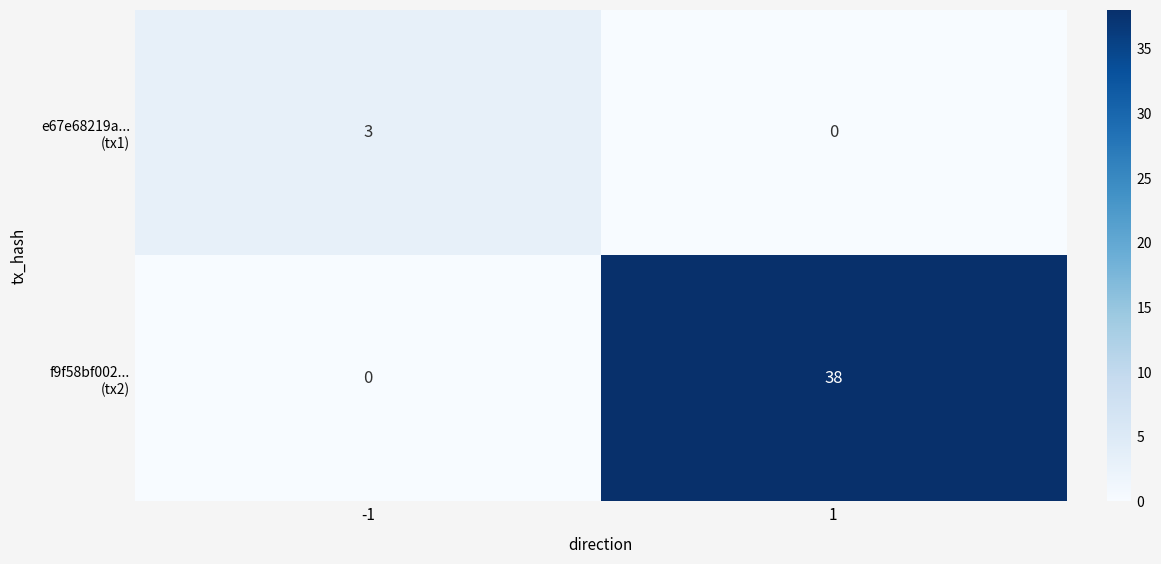

Rank the series at 1 from highest to lowest value.

f9f58bf002... (tx2), e67e68219a... (tx1)